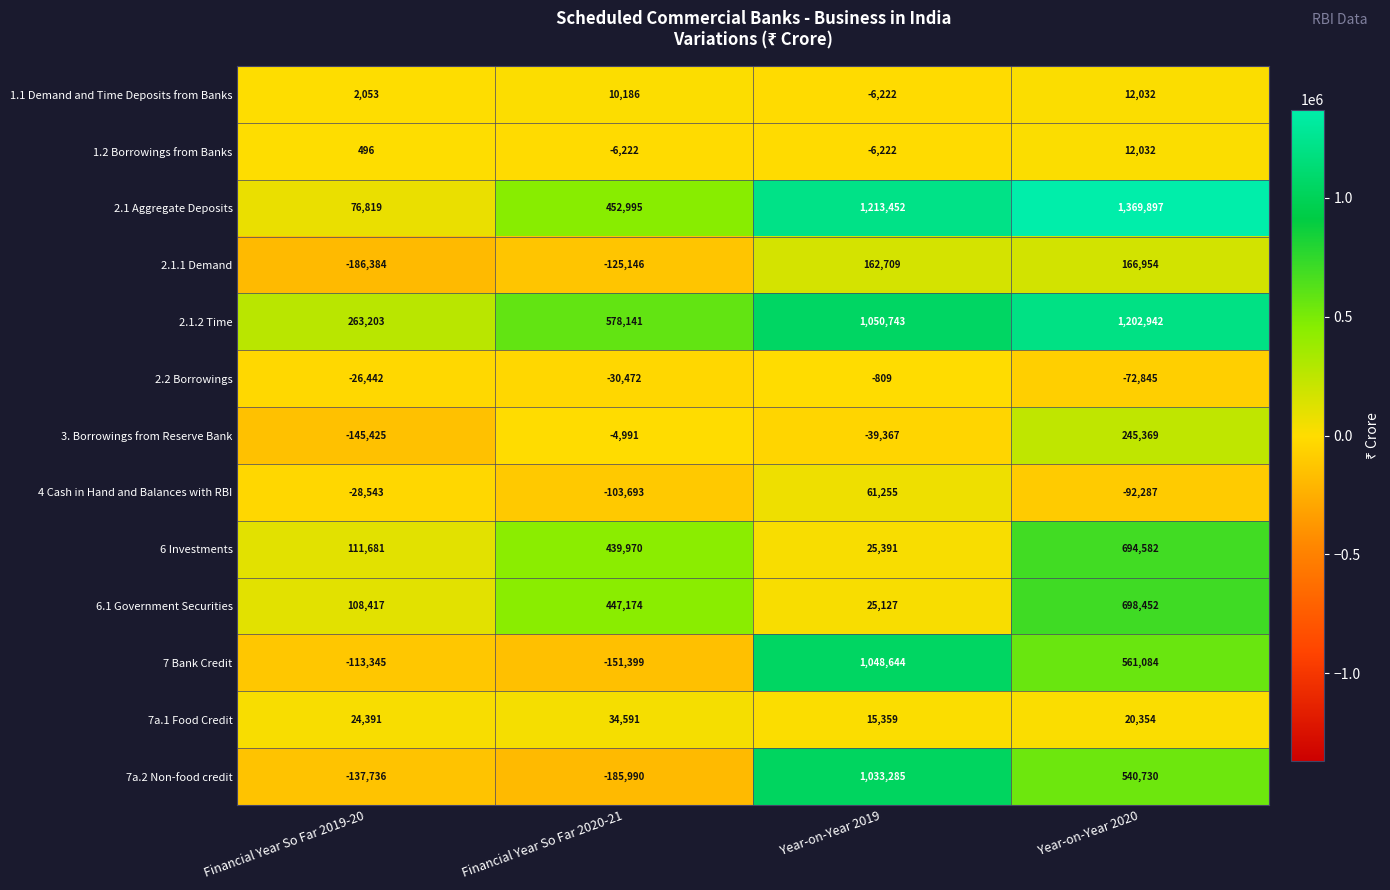

What is the difference between the 7 Bank Credit values at Financial Year So Far 2019-20 and Financial Year So Far 2020-21?

38054